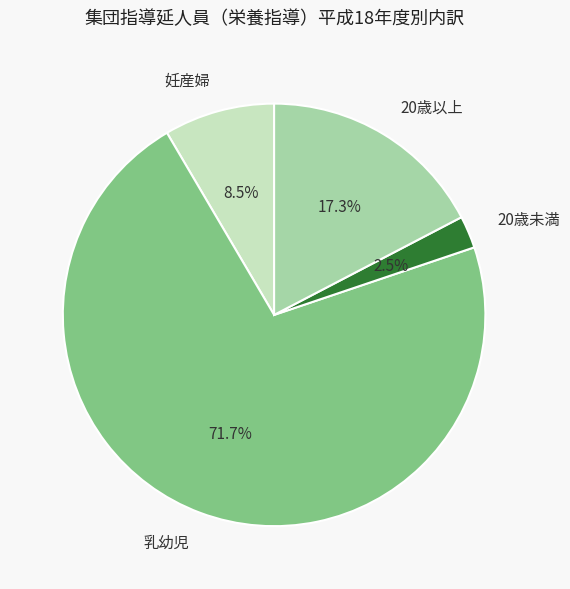

Between 妊産婦 and 20歳以上, which is larger?

20歳以上